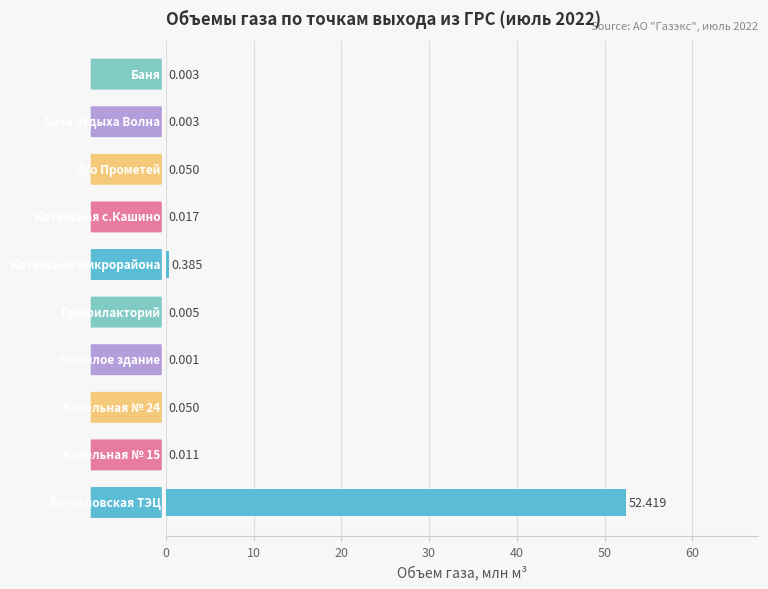

Count the number of data series in this chart.

1